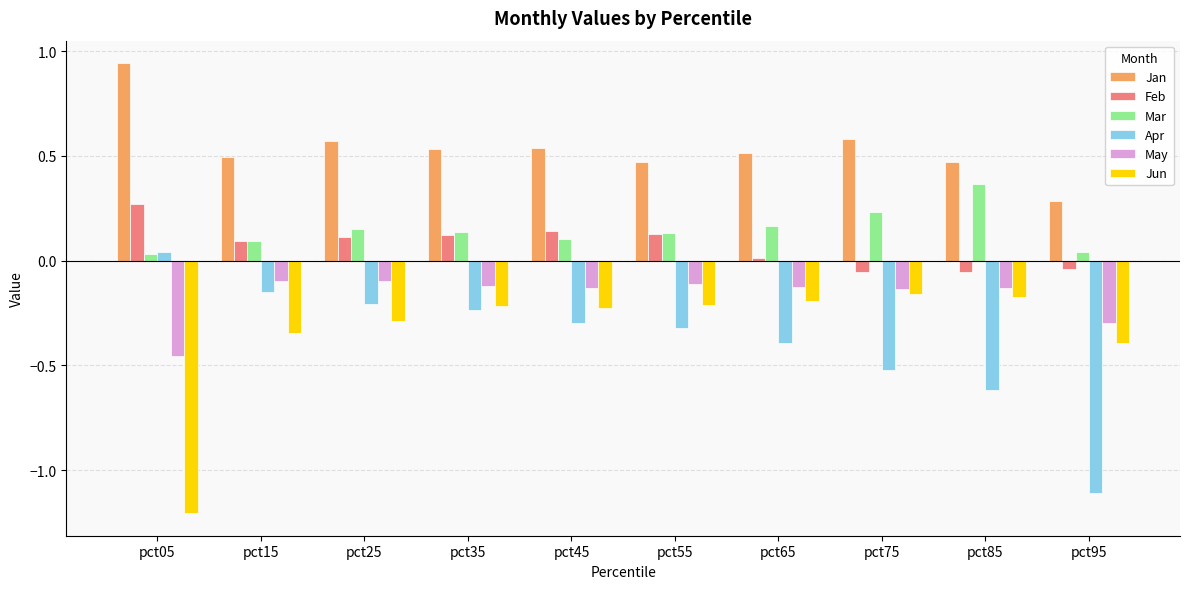

Rank the series by their maximum value, from lowest to highest.

Jun, May, Apr, Feb, Mar, Jan